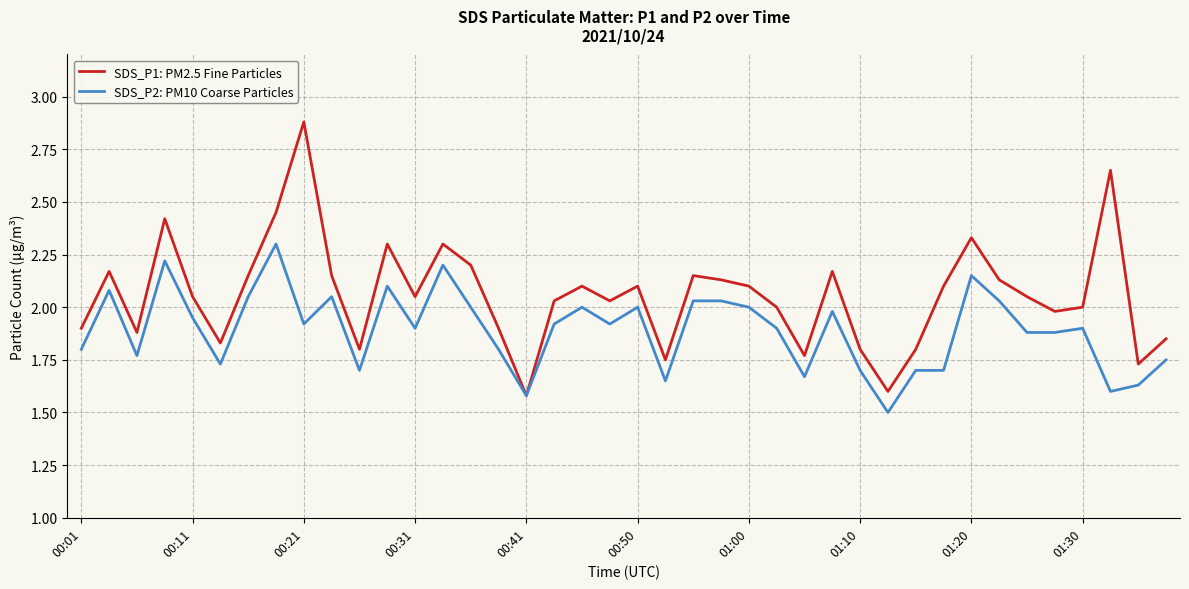

What is the greatest value displayed?

2.9